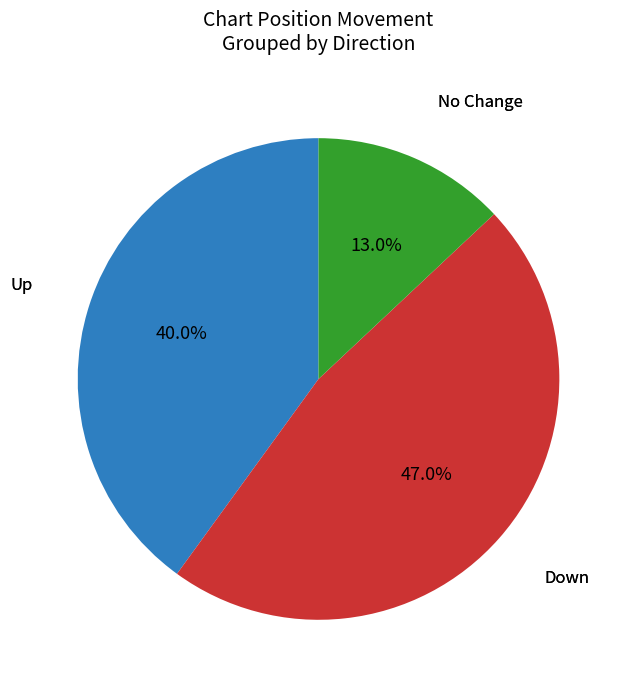

How many slices are in this pie chart?

3